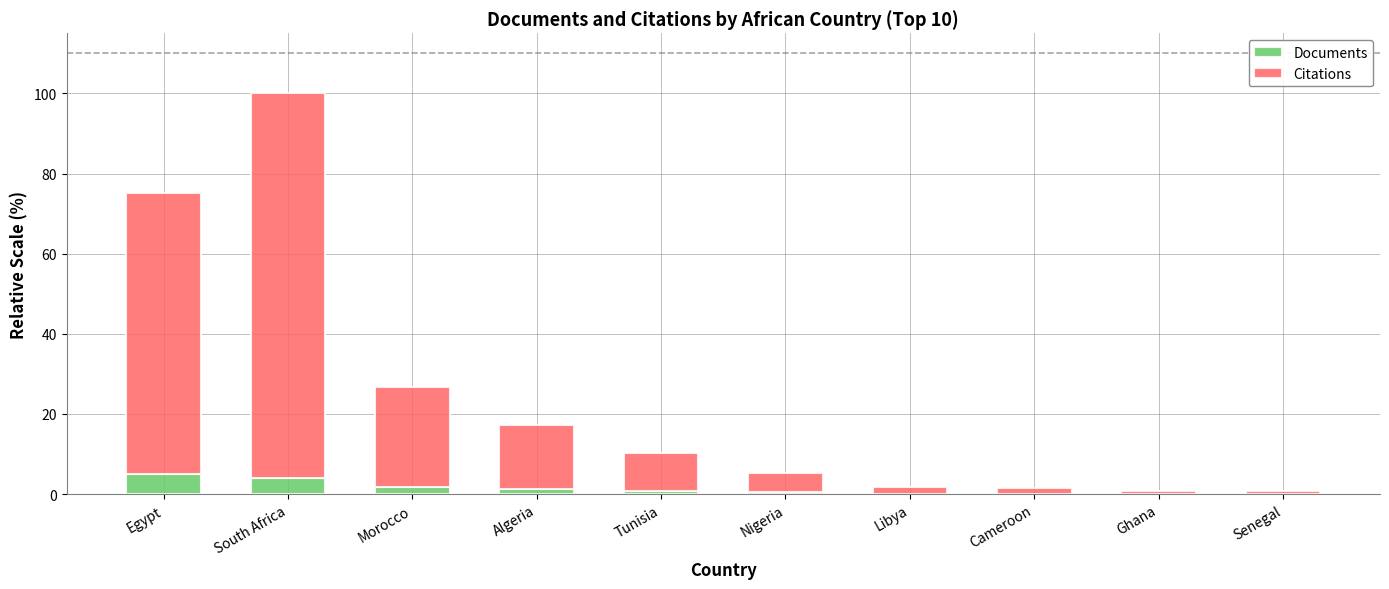

What is the total value across all series at South Africa?

100.0